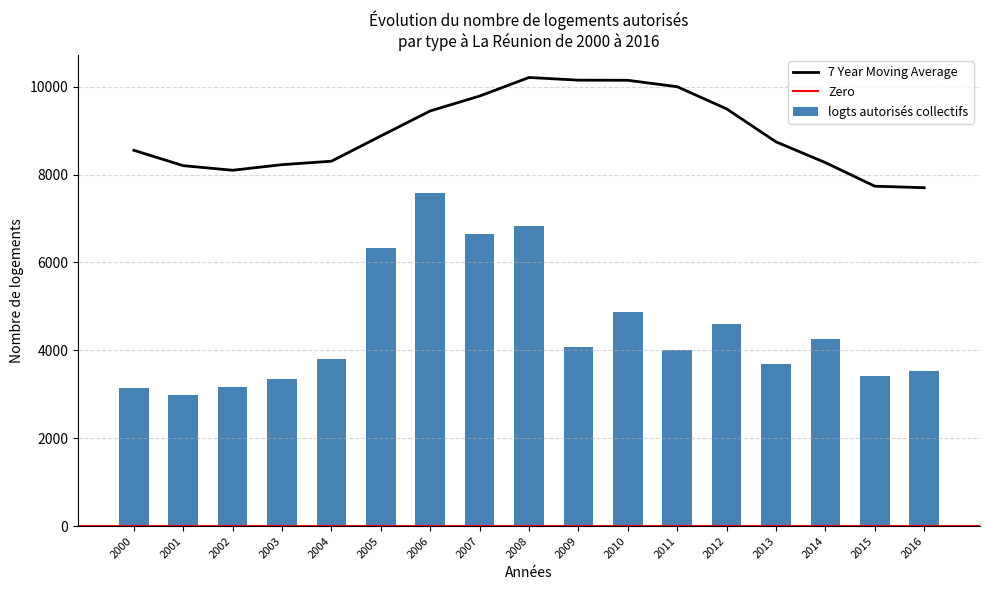

What is the value of the 6th bar from the left?

6337